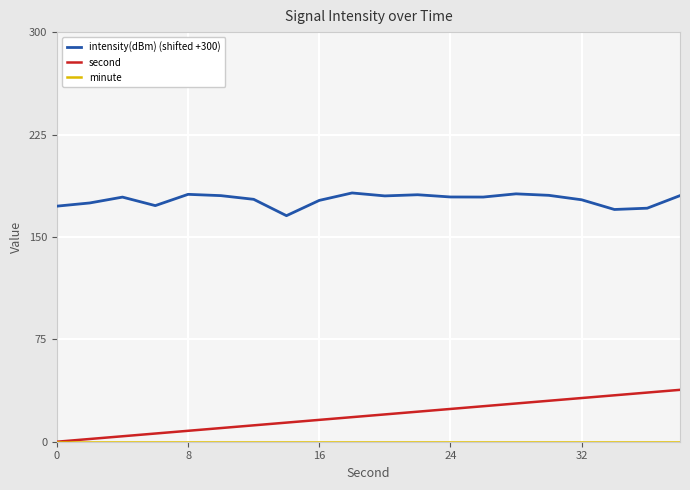

Which series has the largest total across all categories?

intensity(dBm) (shifted +300)